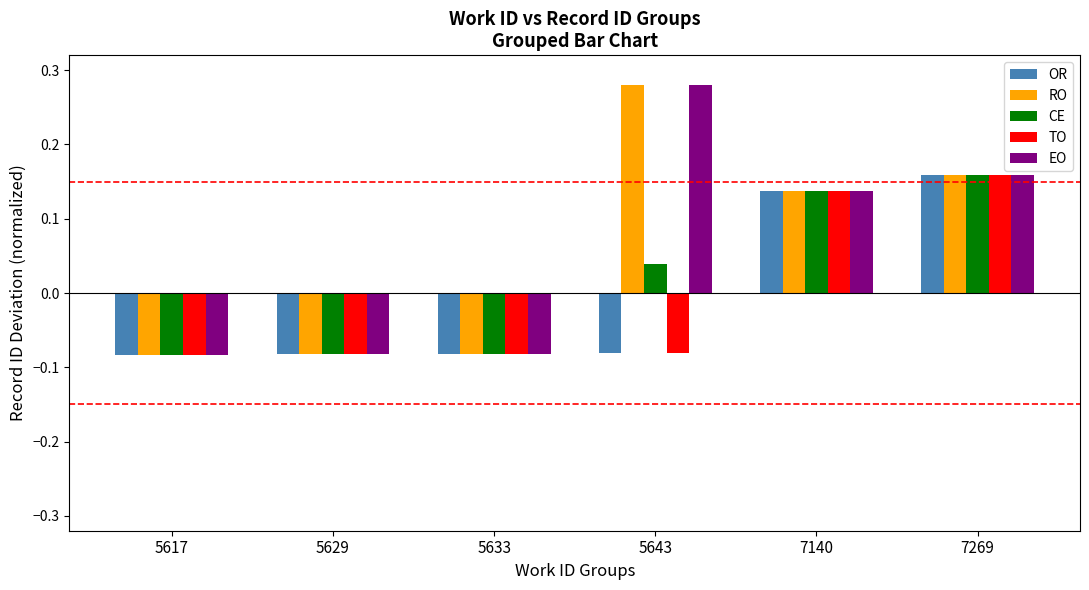

At which category is the sum across all series the highest?

7269